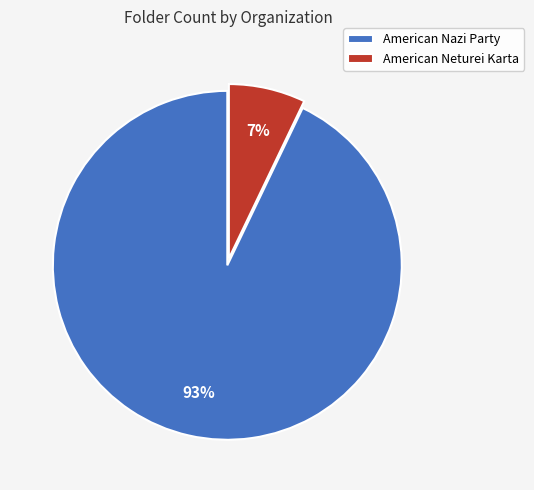

Count the number of slices in the pie.

2